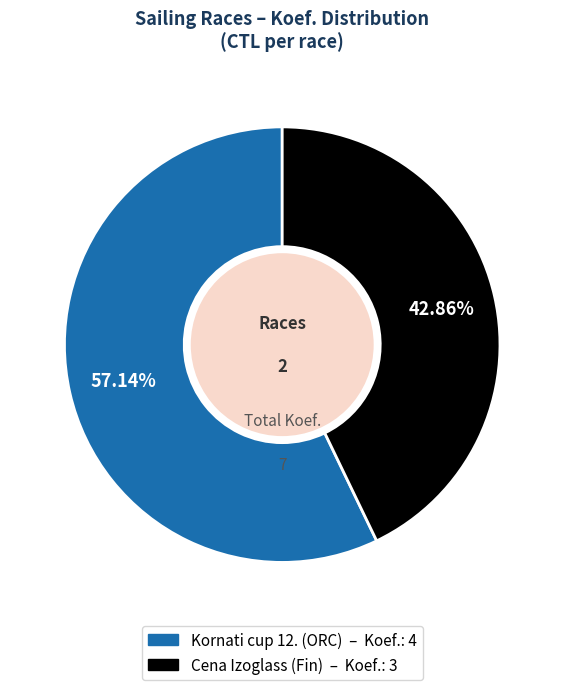

Is there any slice that represents more than half of the pie?

Yes